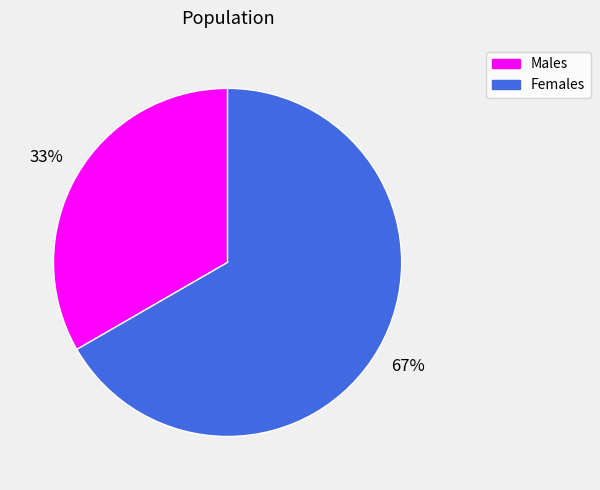

Is there a majority slice in this chart?

Yes